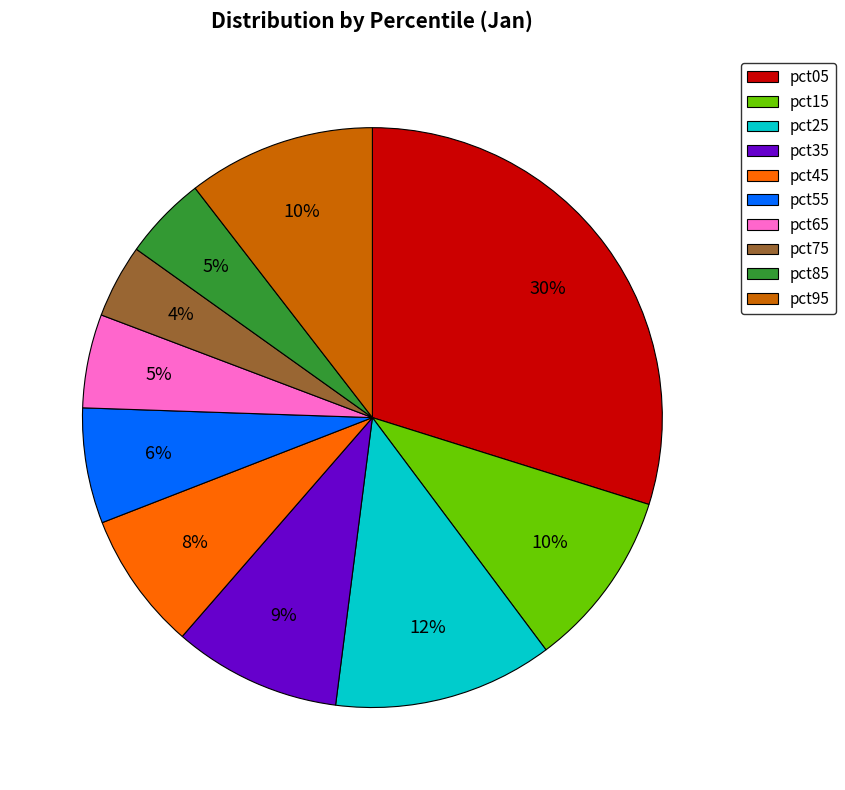

What is the smallest slice in the pie chart?

pct75